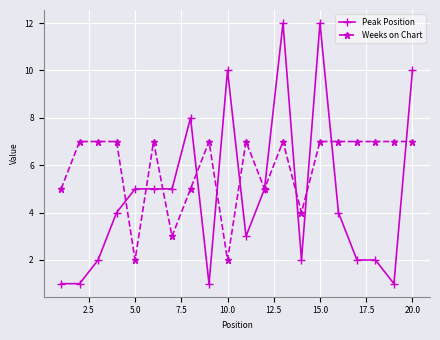

True or false: Peak Position has more than 0 interior local peaks.

True